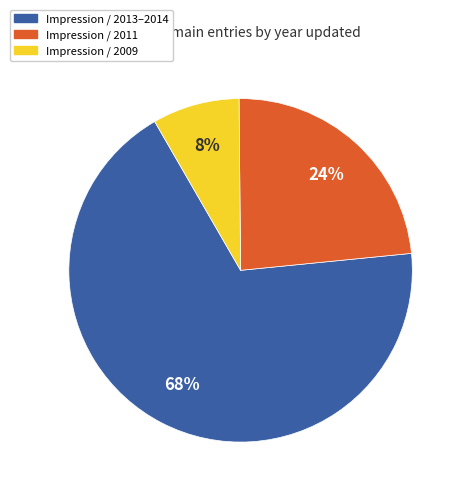

To the nearest percent, what is the difference between the largest and smallest slice percentages?

60%